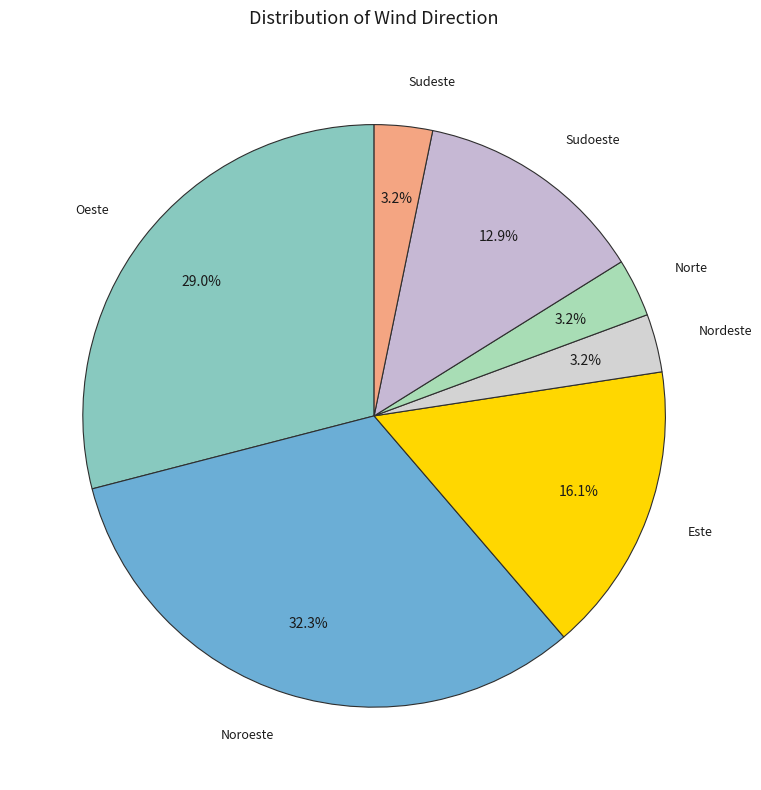

What percentage is NOT represented by Este?

83.9%